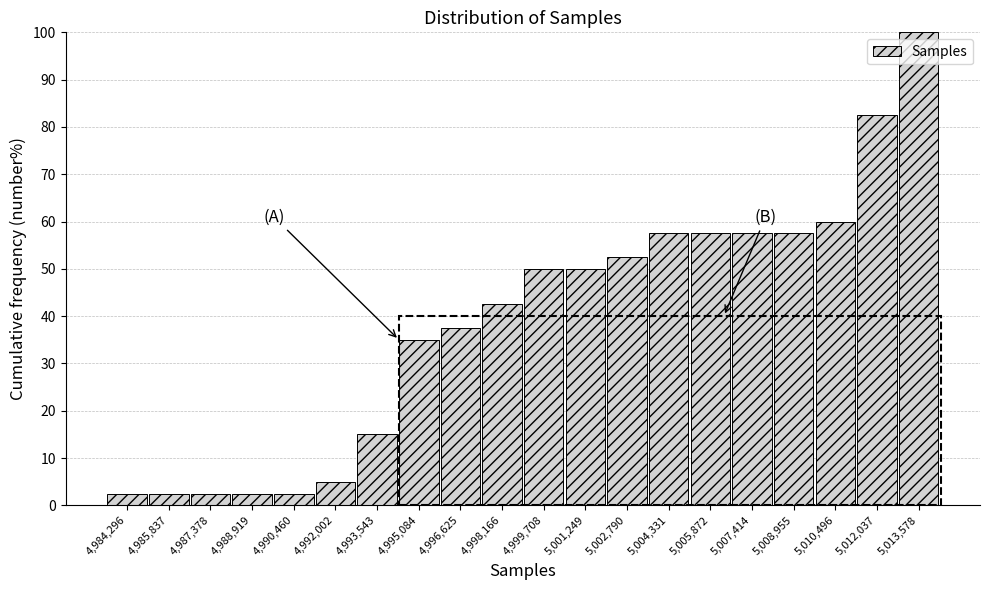

Reading left to right, list all the values displayed in this chart.

2.5	2.5	2.5	2.5	2.5	5.0	15.0	35.0	37.5	42.5	50.0	50.0	52.5	57.5	57.5	57.5	57.5	60.0	82.5	100.0